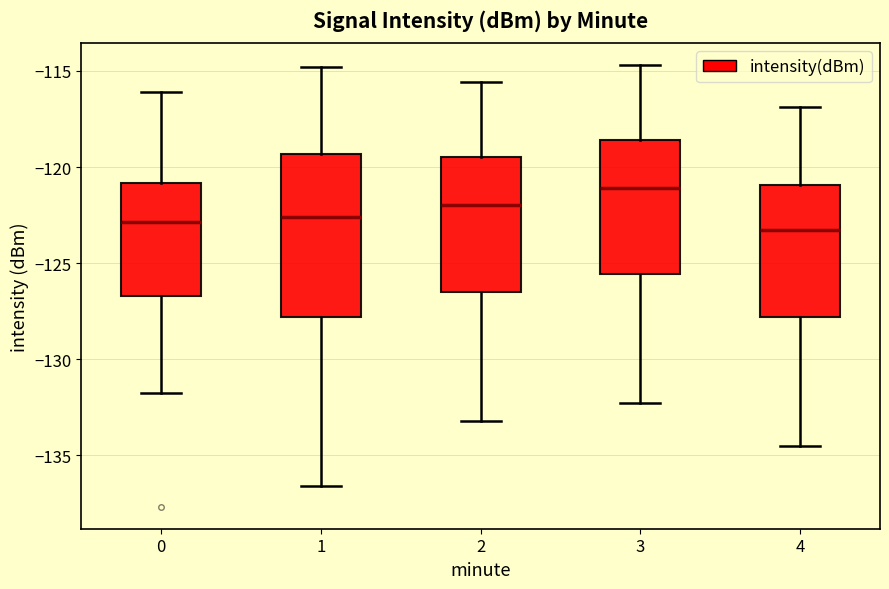

Where does the upper whisker of the box at x = 3 end on the y-axis? The values are not printed on the chart, so give them approximately, as read against the axis.

-114.5